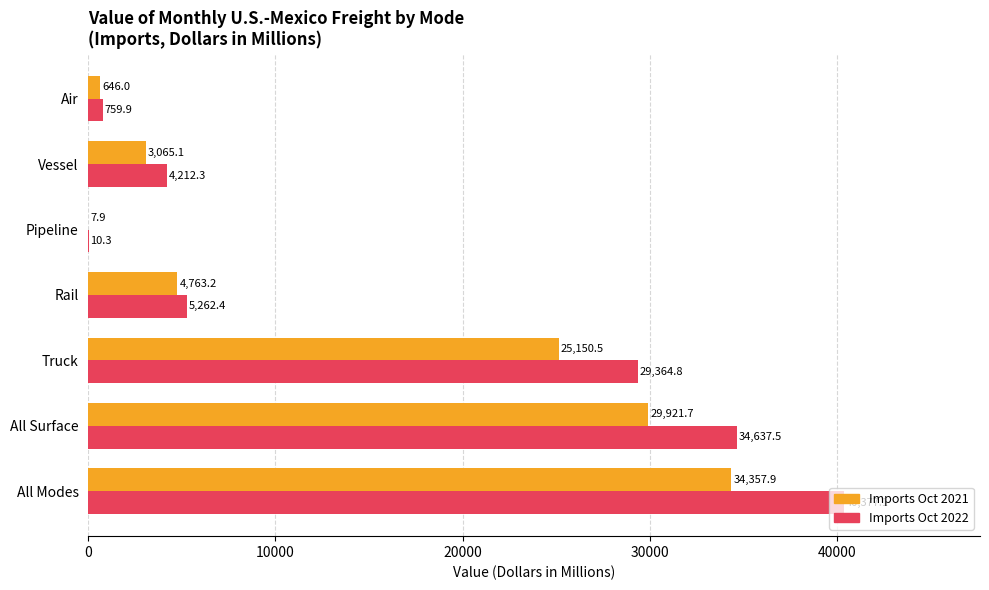

What is the total value across all series at Truck?

54515.3